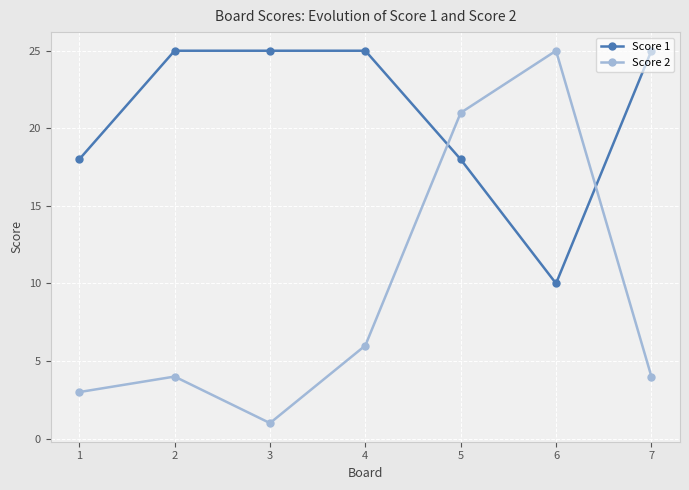

True or false: Score 1 and Score 2 intersect in this chart.

True